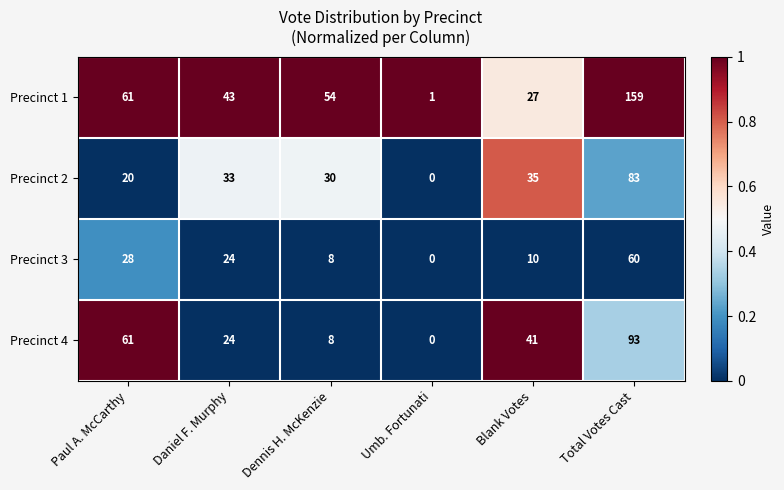

How many values in the Precinct 3 series are below 24?

3